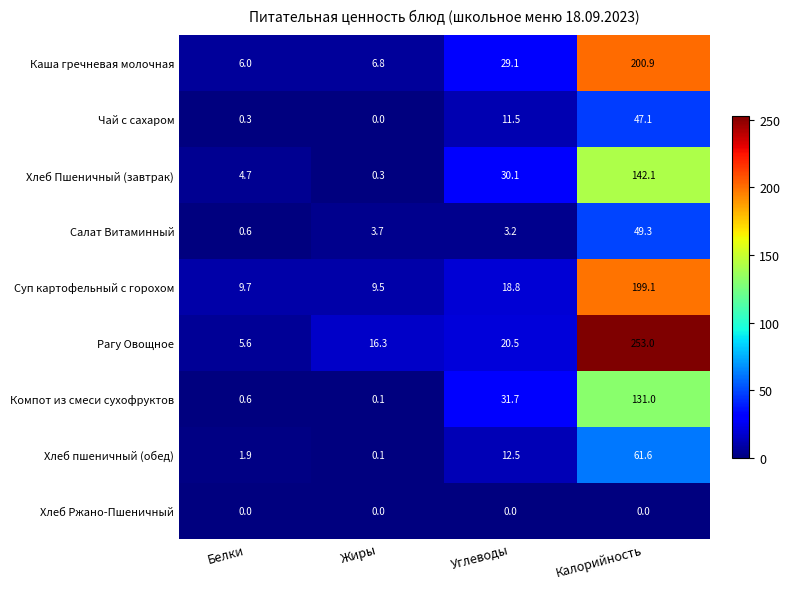

Which series changed the most between Белки and Калорийность?

Рагу Овощное